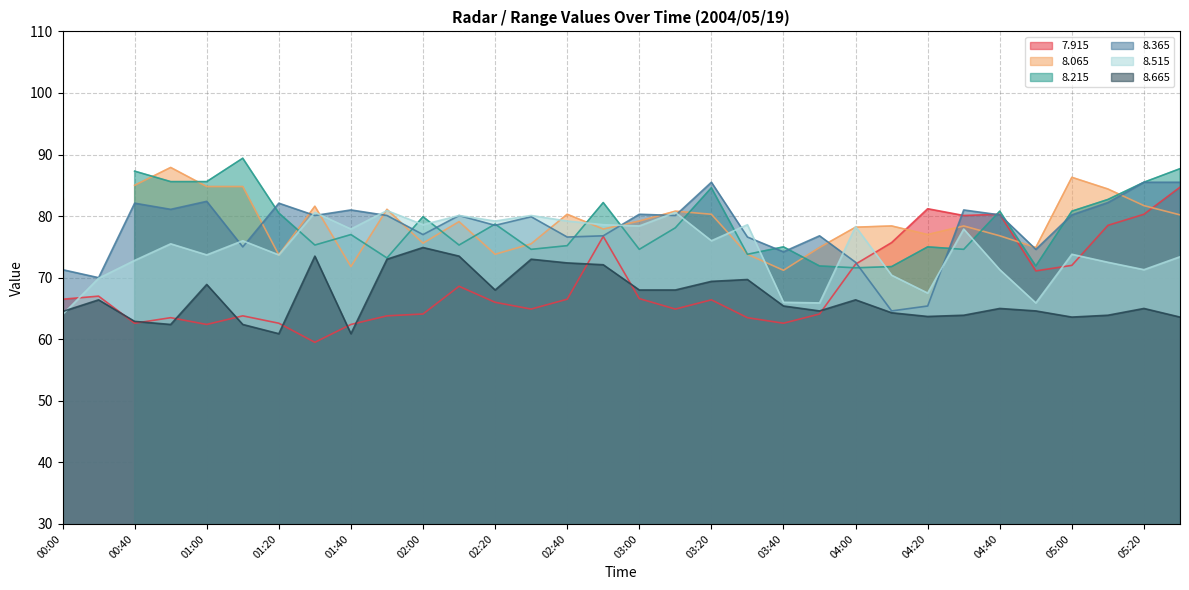

Does the chart display data point markers on the line(s)?

No